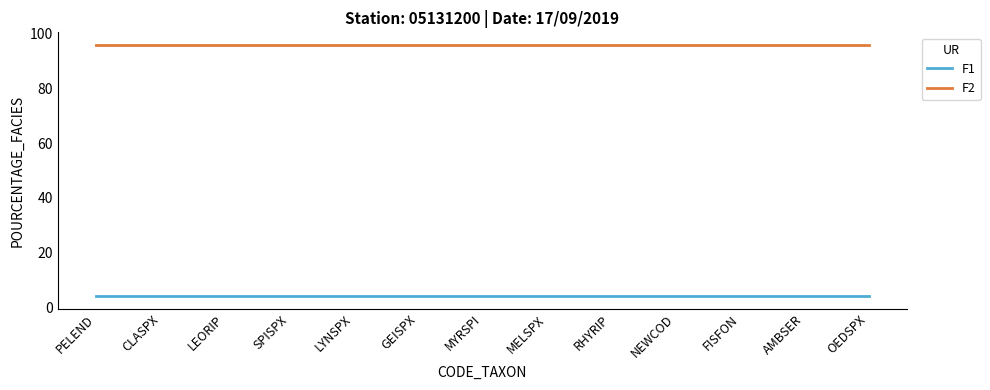

Is it true that F2 equals 96 at LYNSPX?

True